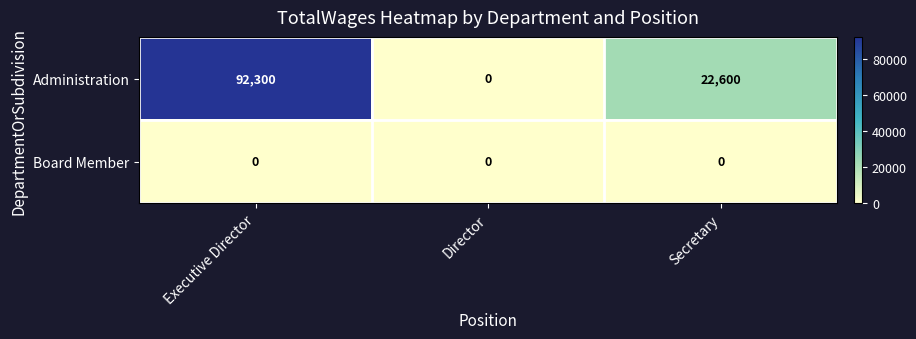

What is the greatest value displayed?

92300